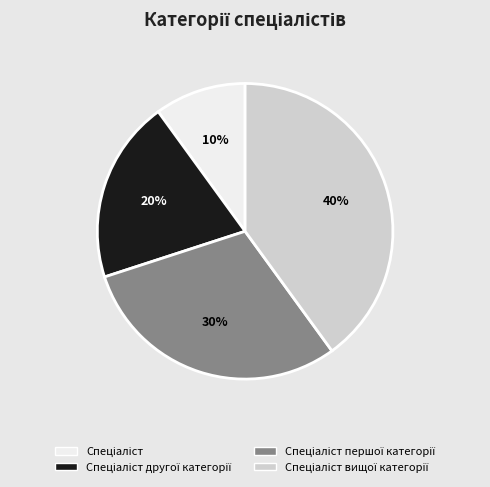

Is there a majority slice in this chart?

No